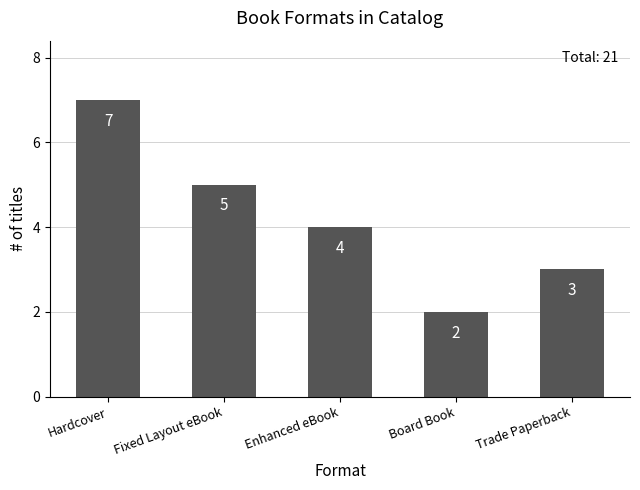

Between Fixed Layout eBook and Enhanced eBook, which is larger?

Fixed Layout eBook